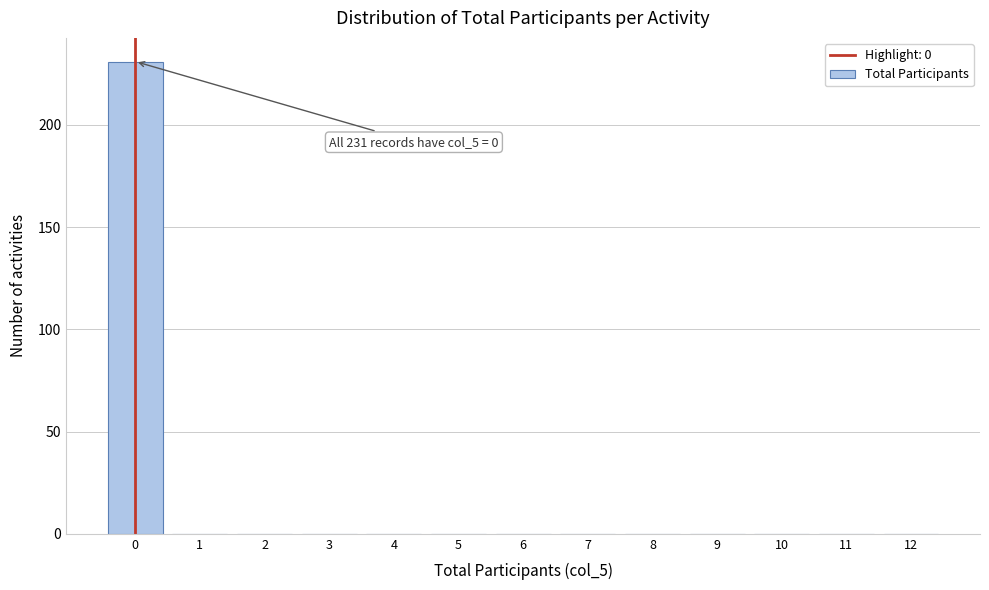

Reading left to right, transcribe all the data shown in this chart.

0=231	1=0	2=0	3=0	4=0	5=0	6=0	7=0	8=0	9=0	10=0	11=0	12=0